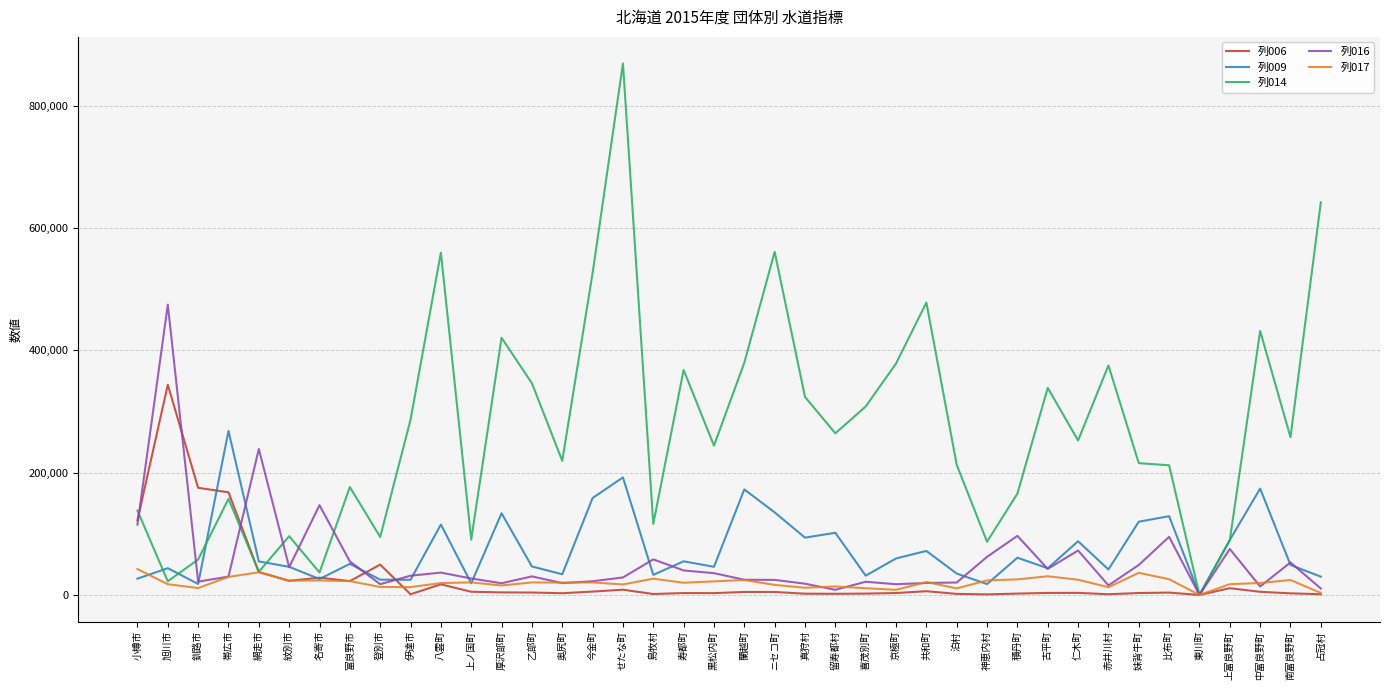

How many lines are shown in the chart?

5